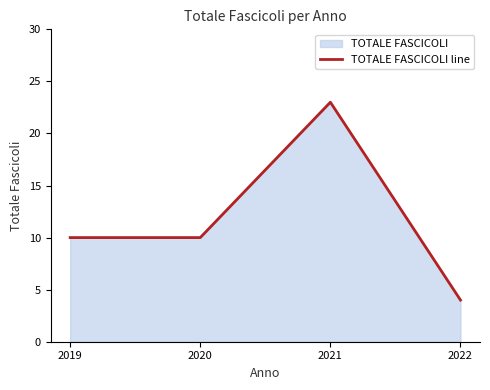

Between 2022 and 2020, which is larger?

2020